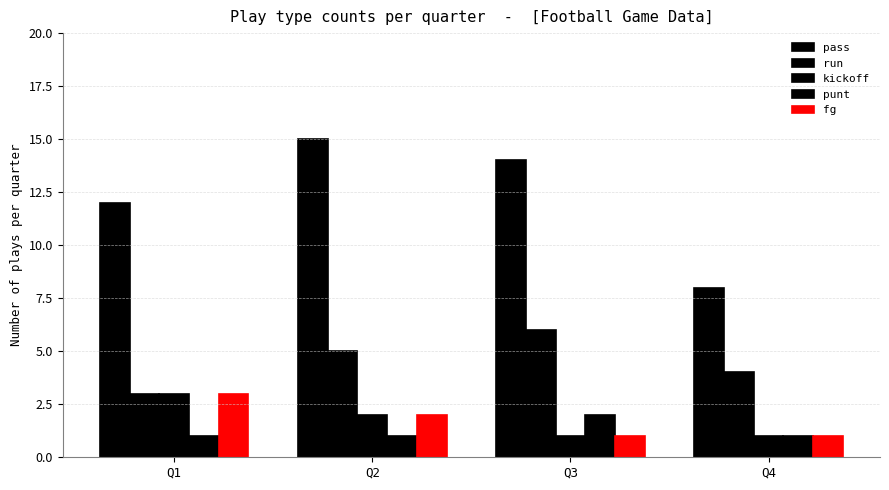

How many distinct data groups are displayed?

5